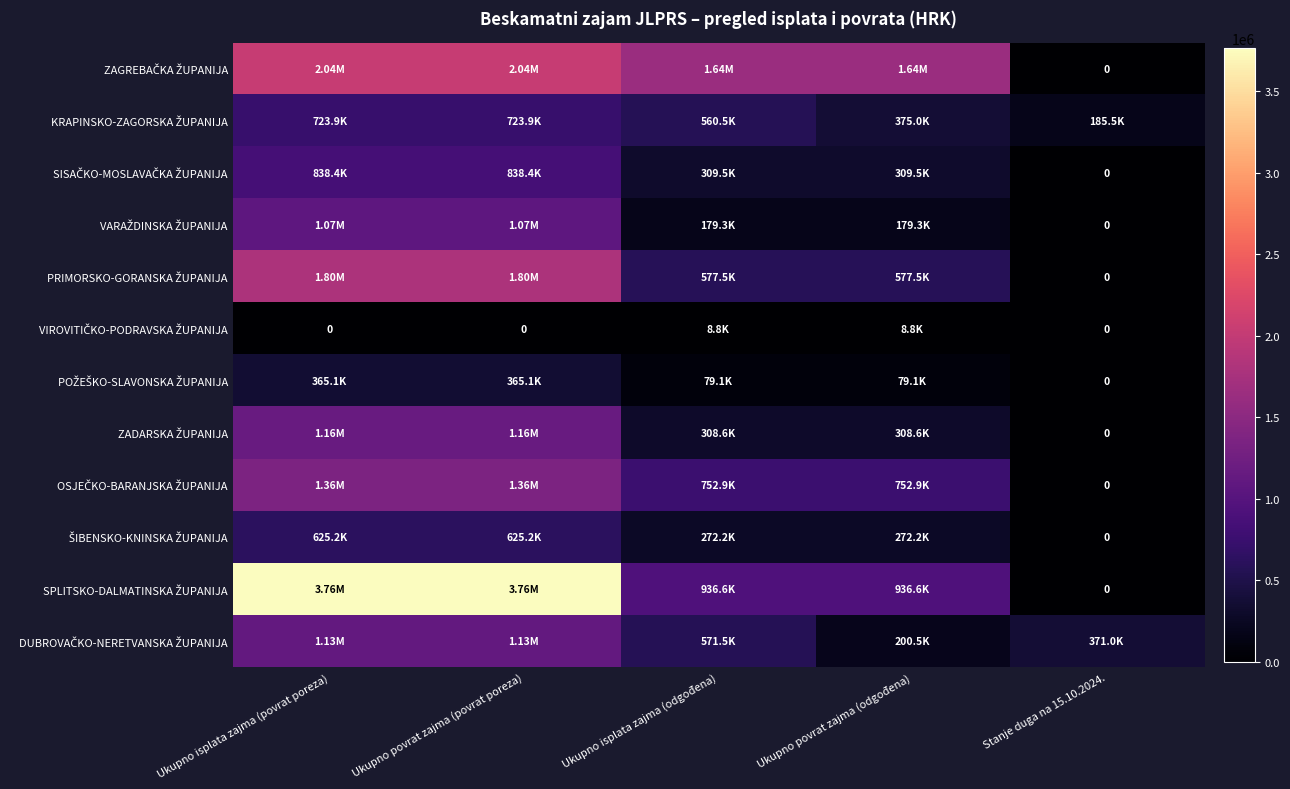

The POŽEŠKO-SLAVONSKA ŽUPANIJA series shows 131534.8 at Ukupno isplata zajma (odgođena). True or false?

False